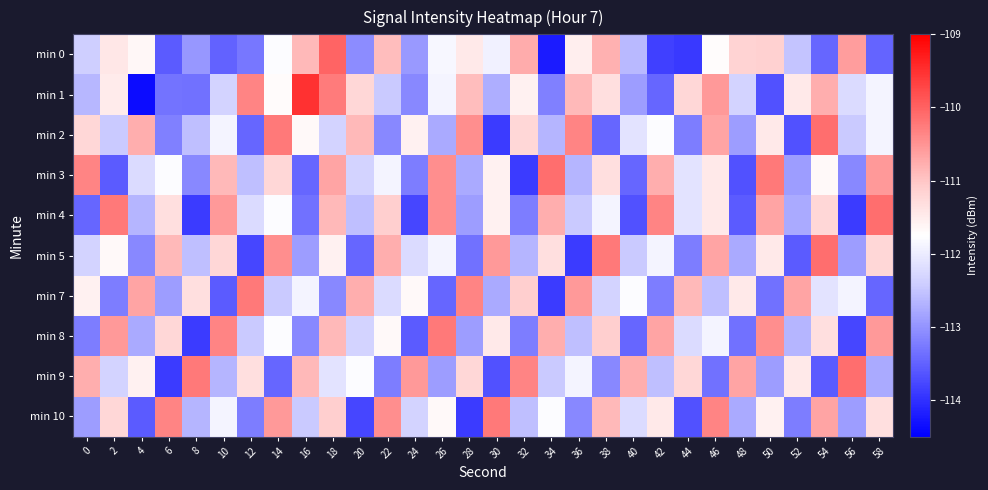

Reading left to right, transcribe all the data shown in this chart.

min 0: 0=-112.4	2=-111.4	4=-111.7	6=-113.6	8=-113.0	10=-113.5	12=-113.3	14=-111.8	16=-110.9	18=-110.0	20=-113.1	22=-110.9	24=-113.0	26=-111.8	28=-111.5	30=-111.9	32=-110.8	34=-114.2	36=-111.5	38=-110.8	40=-112.6	42=-113.8	44=-113.9	46=-111.7	48=-111.2	50=-111.1	52=-112.5	54=-113.5	56=-110.6	58=-113.5
min 1: 0=-112.6	2=-111.5	4=-114.3	6=-113.3	8=-113.3	10=-112.3	12=-110.3	14=-111.7	16=-109.5	18=-110.3	20=-111.2	22=-112.5	24=-113.1	26=-111.9	28=-110.9	30=-112.7	32=-111.6	34=-113.2	36=-110.9	38=-111.3	40=-112.9	42=-113.5	44=-111.2	46=-110.6	48=-112.3	50=-113.7	52=-111.5	54=-110.8	56=-112.2	58=-111.9
min 2: 0=-111.2	2=-112.5	4=-110.8	6=-113.2	8=-112.6	10=-111.9	12=-113.5	14=-110.2	16=-111.7	18=-112.3	20=-110.9	22=-113.1	24=-111.6	26=-112.8	28=-110.5	30=-113.9	32=-111.2	34=-112.7	36=-110.3	38=-113.5	40=-112.1	42=-111.8	44=-113.2	46=-110.7	48=-112.9	50=-111.5	52=-113.7	54=-110.1	56=-112.5	58=-111.9
min 3: 0=-110.3	2=-113.6	4=-112.2	6=-111.8	8=-113.1	10=-110.9	12=-112.6	14=-111.2	16=-113.5	18=-110.7	20=-112.3	22=-111.9	24=-113.2	26=-110.5	28=-112.8	30=-111.6	32=-113.9	34=-110.1	36=-112.7	38=-111.3	40=-113.5	42=-110.8	44=-112.1	46=-111.5	48=-113.7	50=-110.2	52=-112.9	54=-111.7	56=-113.1	58=-110.6
min 4: 0=-113.5	2=-110.2	4=-112.7	6=-111.3	8=-113.9	10=-110.6	12=-112.2	14=-111.8	16=-113.3	18=-110.9	20=-112.6	22=-111.1	24=-113.8	26=-110.5	28=-112.9	30=-111.6	32=-113.2	34=-110.8	36=-112.5	38=-111.9	40=-113.7	42=-110.3	44=-112.1	46=-111.5	48=-113.6	50=-110.7	52=-112.8	54=-111.2	56=-113.9	58=-110.1
min 5: 0=-112.3	2=-111.7	4=-113.1	6=-110.9	8=-112.6	10=-111.2	12=-113.8	14=-110.5	16=-112.9	18=-111.6	20=-113.5	22=-110.8	24=-112.2	26=-111.9	28=-113.3	30=-110.6	32=-112.7	34=-111.3	36=-113.9	38=-110.2	40=-112.5	42=-111.9	44=-113.2	46=-110.7	48=-112.8	50=-111.5	52=-113.6	54=-110.1	56=-112.9	58=-111.2
min 7: 0=-111.6	2=-113.2	4=-110.7	6=-112.9	8=-111.3	10=-113.6	12=-110.2	14=-112.5	16=-111.9	18=-113.1	20=-110.8	22=-112.2	24=-111.7	26=-113.5	28=-110.3	30=-112.8	32=-111.1	34=-113.9	36=-110.6	38=-112.3	40=-111.8	42=-113.2	44=-110.9	46=-112.6	48=-111.5	50=-113.3	52=-110.7	54=-112.1	56=-111.9	58=-113.5
min 8: 0=-113.2	2=-110.6	4=-112.8	6=-111.2	8=-113.9	10=-110.3	12=-112.5	14=-111.8	16=-113.1	18=-110.9	20=-112.3	22=-111.7	24=-113.6	26=-110.2	28=-112.9	30=-111.5	32=-113.2	34=-110.8	36=-112.6	38=-111.1	40=-113.5	42=-110.7	44=-112.2	46=-111.9	48=-113.3	50=-110.5	52=-112.7	54=-111.3	56=-113.8	58=-110.6
min 9: 0=-110.8	2=-112.3	4=-111.6	6=-113.9	8=-110.2	10=-112.7	12=-111.3	14=-113.5	16=-110.9	18=-112.1	20=-111.8	22=-113.2	24=-110.6	26=-112.9	28=-111.2	30=-113.7	32=-110.3	34=-112.5	36=-111.9	38=-113.1	40=-110.8	42=-112.6	44=-111.2	46=-113.3	48=-110.7	50=-112.9	52=-111.5	54=-113.6	56=-110.1	58=-112.8
min 10: 0=-112.9	2=-111.2	4=-113.6	6=-110.3	8=-112.7	10=-111.9	12=-113.2	14=-110.6	16=-112.5	18=-111.1	20=-113.8	22=-110.5	24=-112.3	26=-111.7	28=-113.9	30=-110.2	32=-112.6	34=-111.8	36=-113.1	38=-110.9	40=-112.2	42=-111.5	44=-113.7	46=-110.3	48=-112.8	50=-111.6	52=-113.2	54=-110.7	56=-112.9	58=-111.3